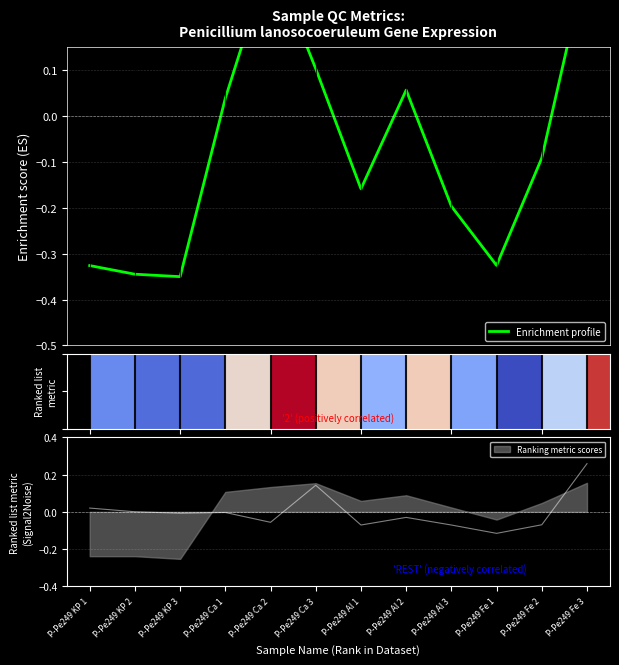

Count the number of values greater than 0.

5